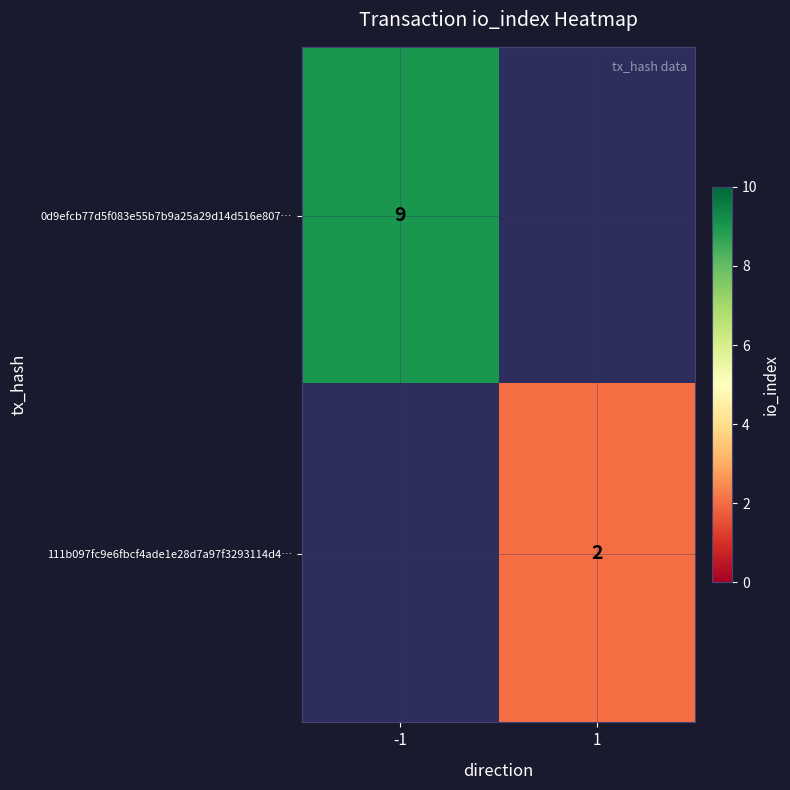

How many series are shown in this chart?

2